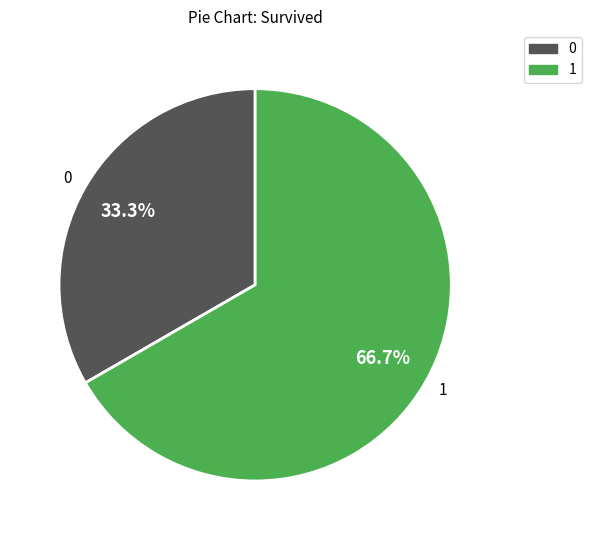

Combined, do 1 and 0 account for over 50%?

Yes